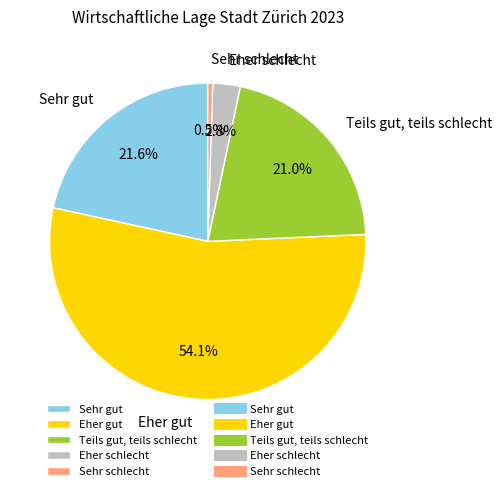

Combined, do Eher gut and Teils gut, teils schlecht account for over 50%?

Yes